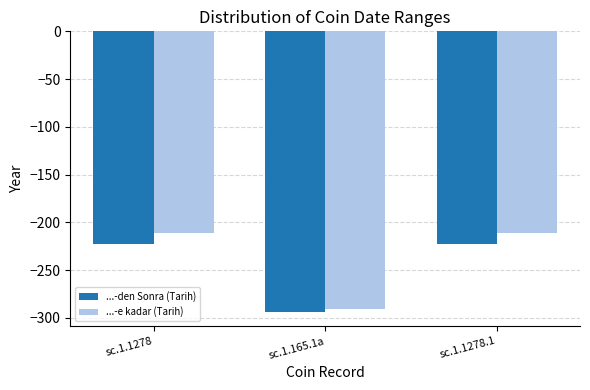

Which series has the widest spread of values?

...-e kadar (Tarih)